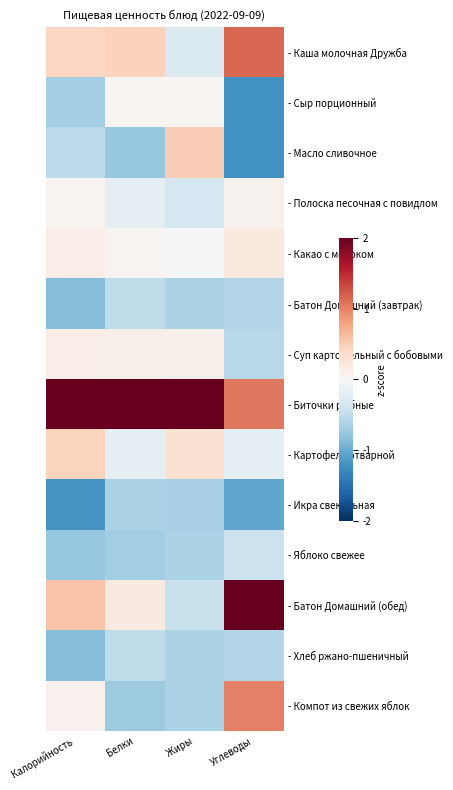

What is the spread (max minus min) of values at Калорийность?

4.2